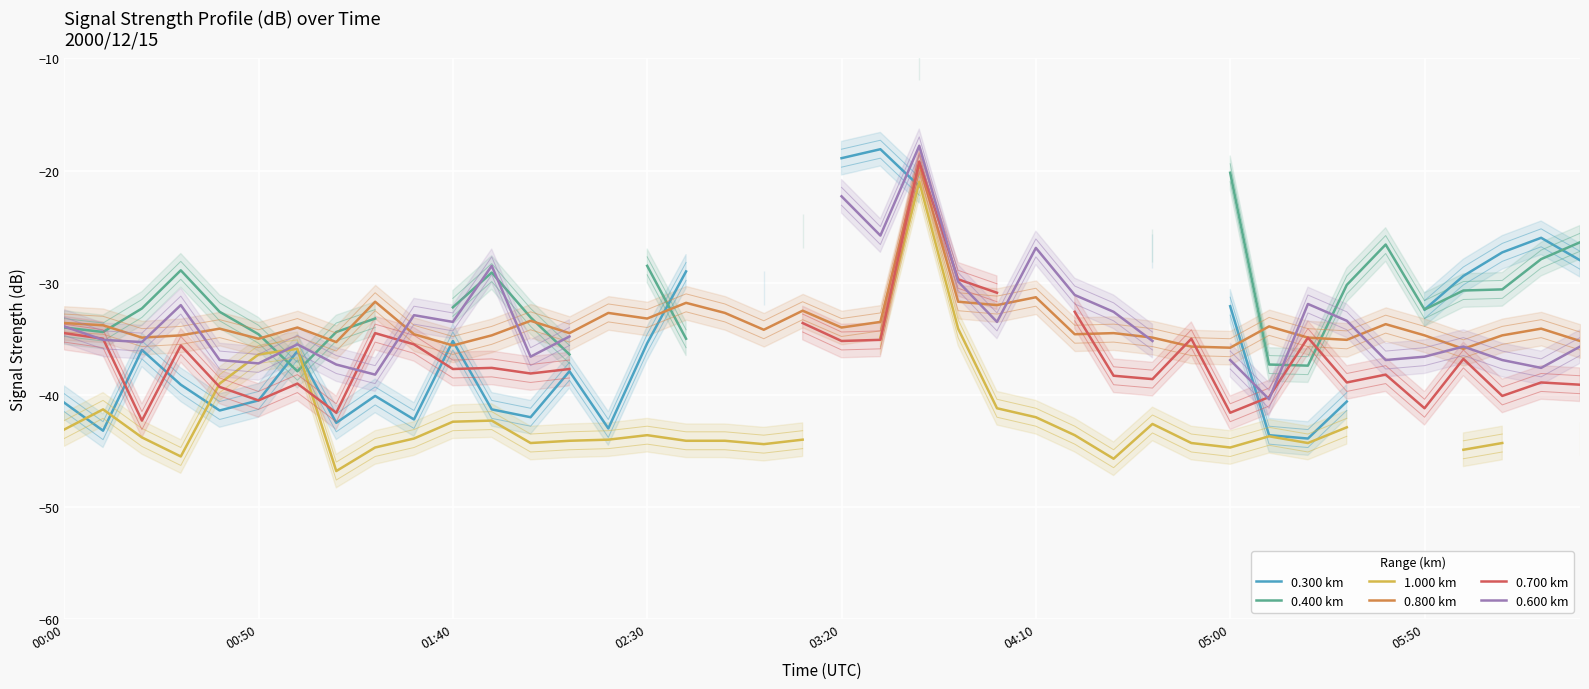

In 0.700 km, how many points are higher than both neighbors (excluding endpoints)?

10